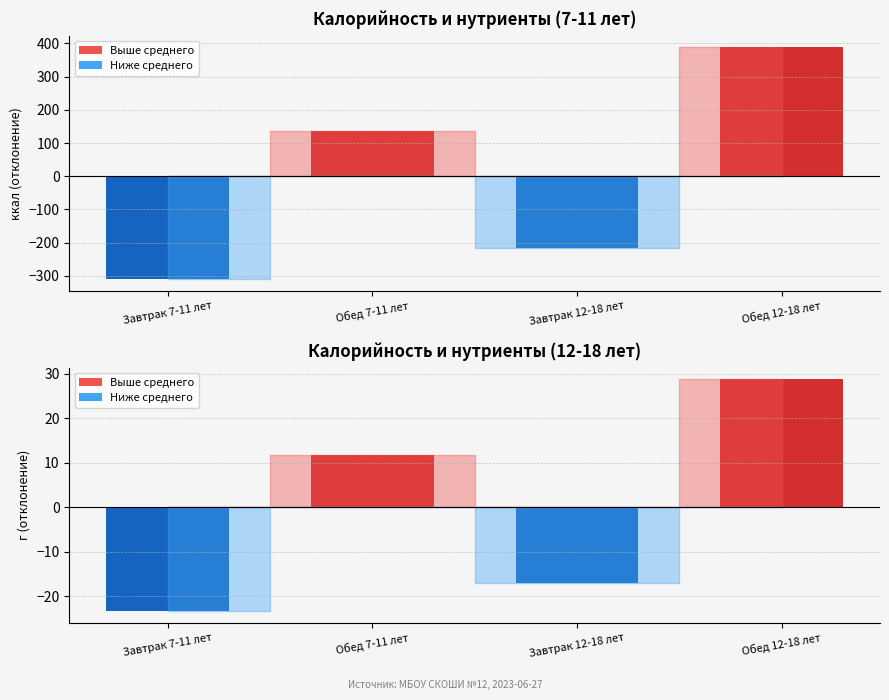

How many series are shown in this chart?

4